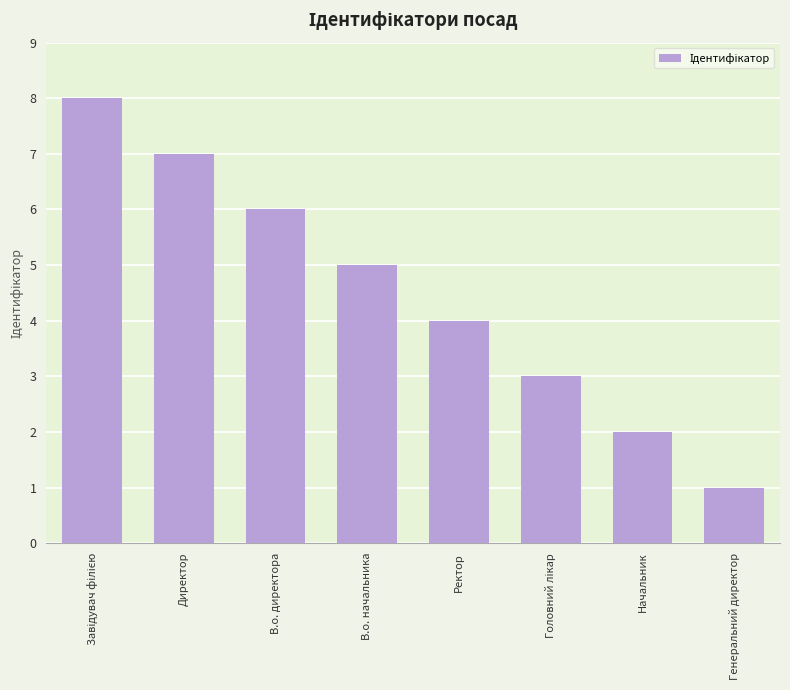

Reading left to right, extract all data points from this chart.

8	7	6	5	4	3	2	1